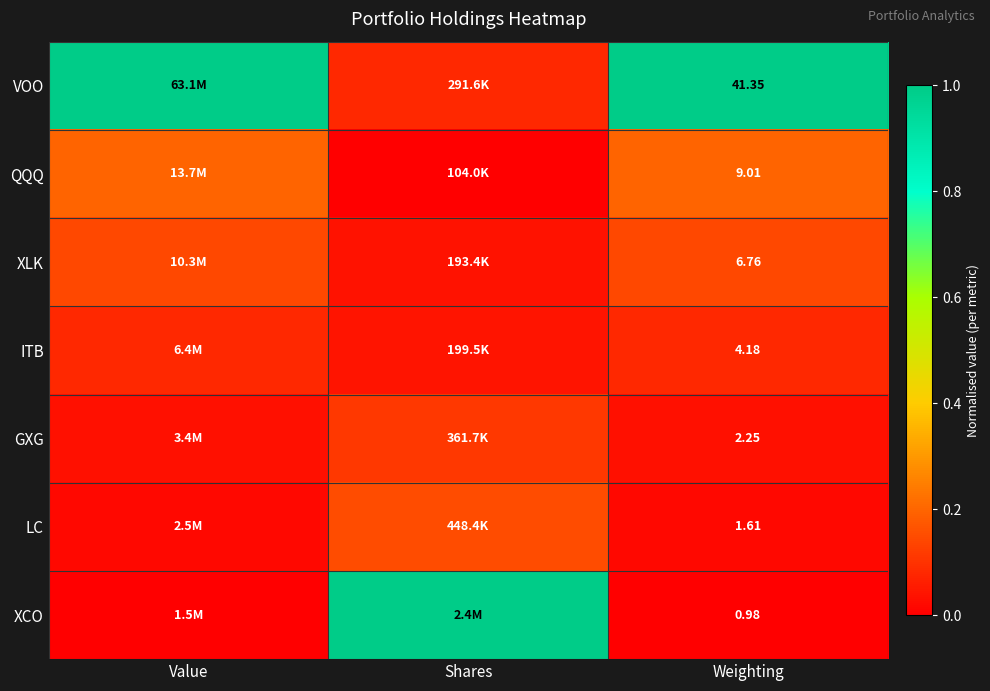

Which category has the highest value across all series?

Value